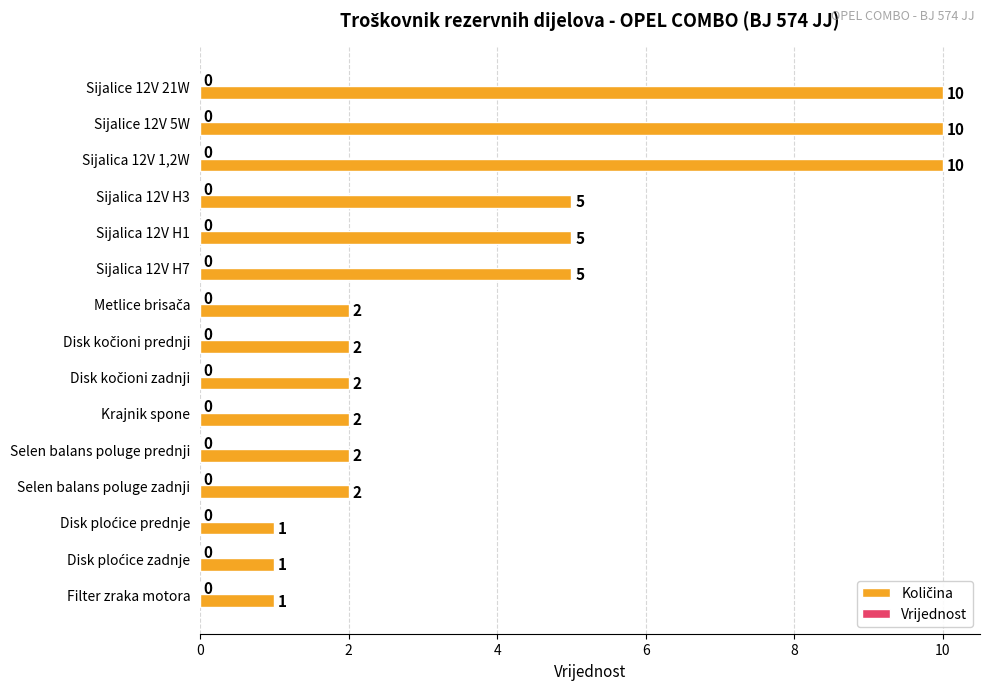

What is the value of the 7th bar from the top?

2